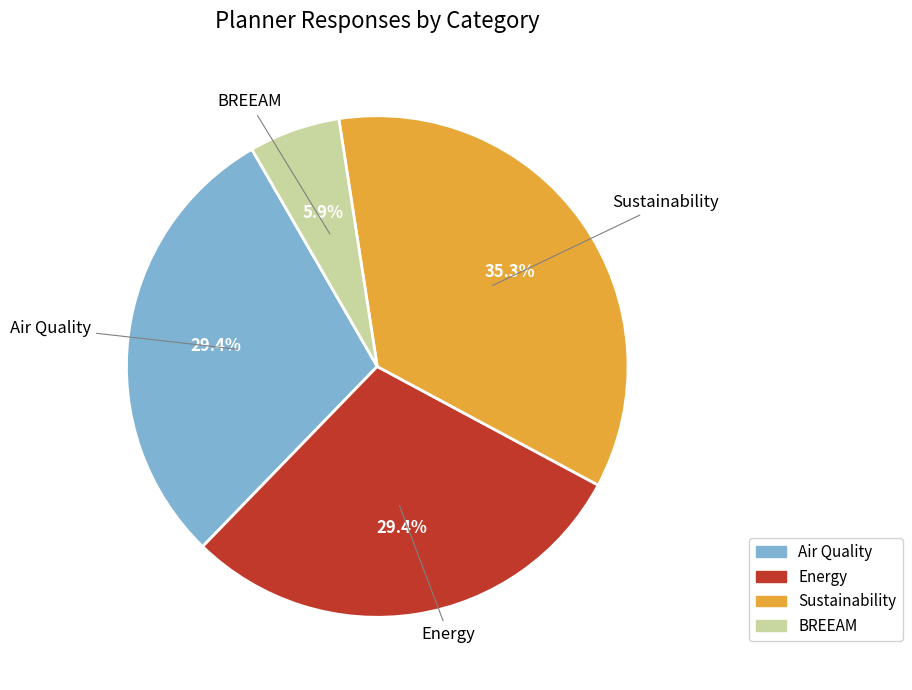

Does any single category account for the majority?

No